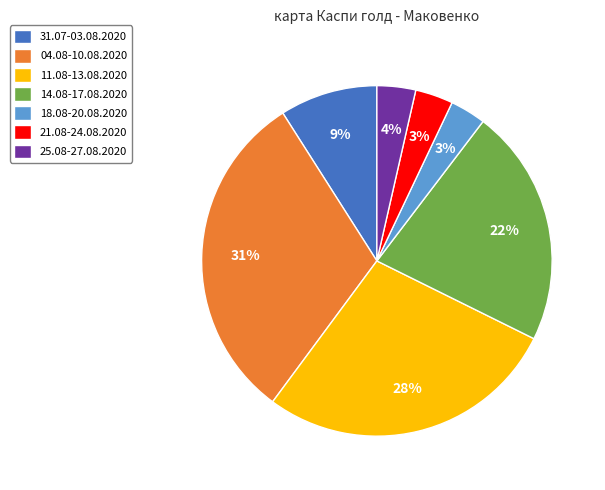

What percentage is the 25.08-27.08.2020 slice, to the nearest percent?

4%